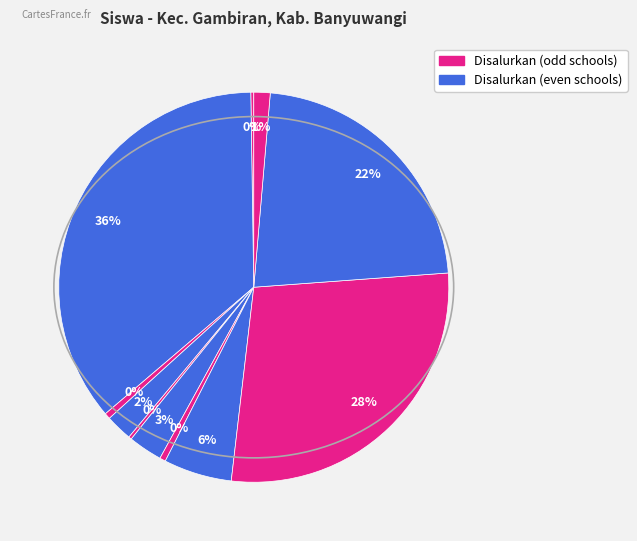

Is there a majority slice in this chart?

No